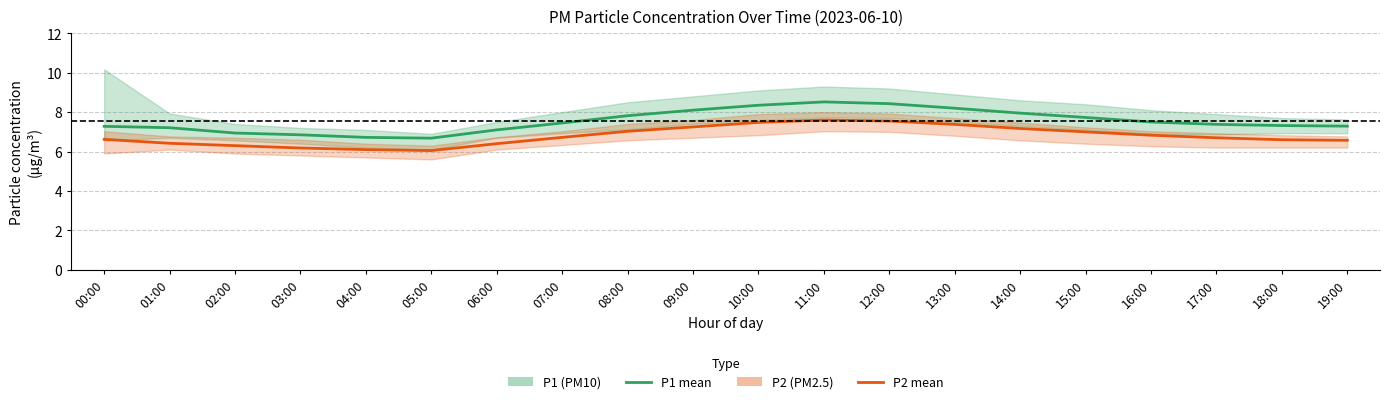

How many interior local valleys does the P2 (PM2.5) mean series have?

1